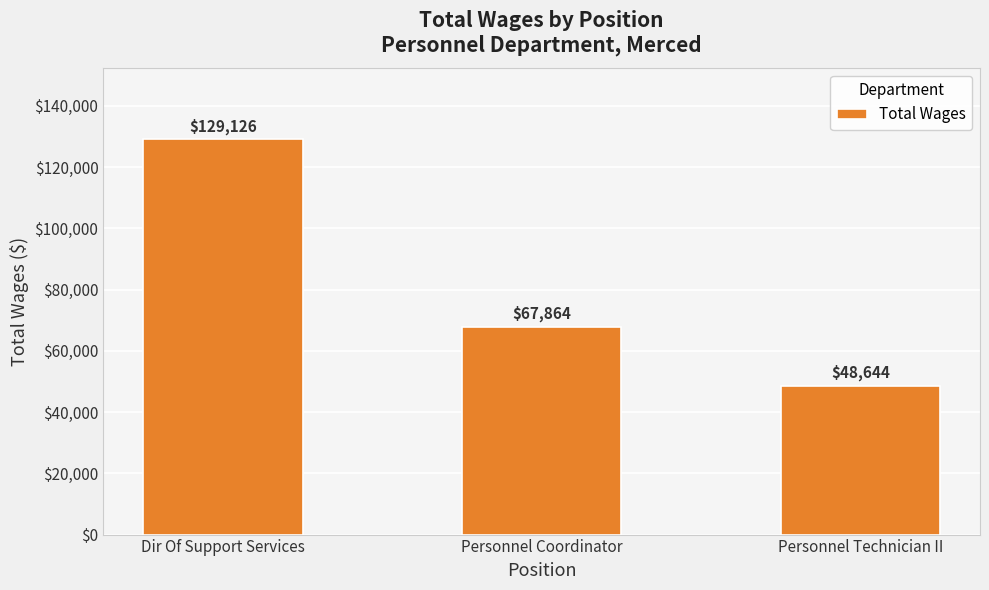

What is the difference between the maximum and minimum values?

80482